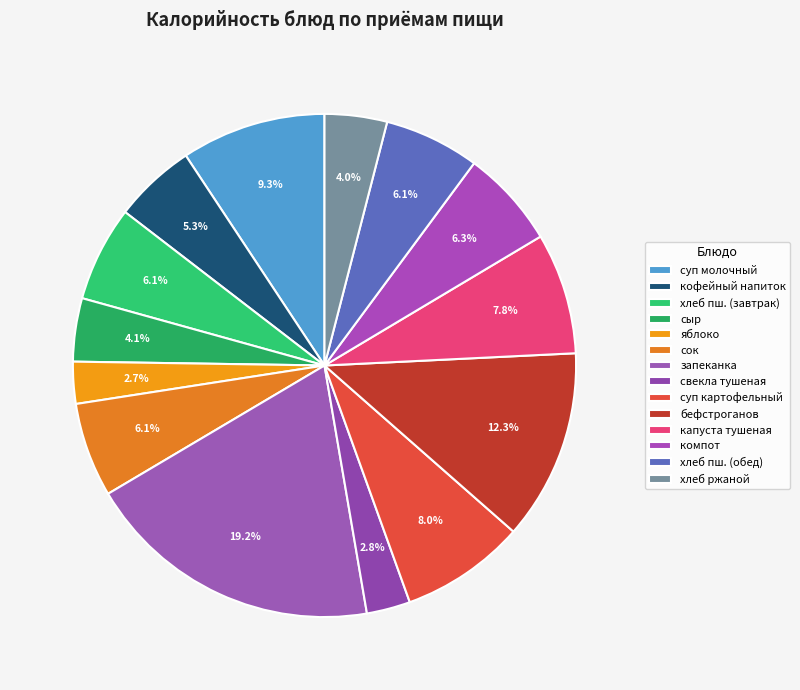

Count the number of slices in the pie.

14